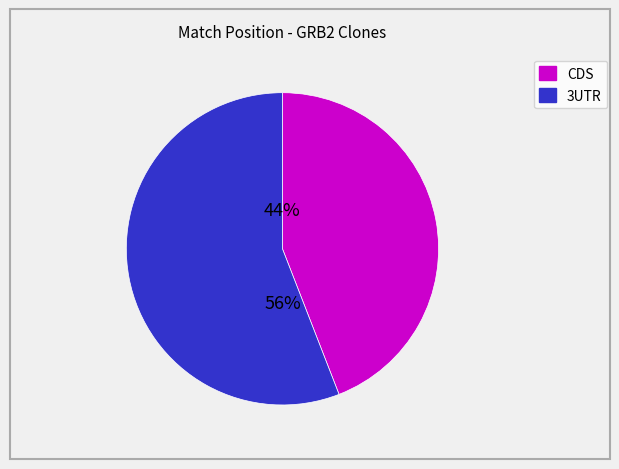

To the nearest percent, what is the difference between the largest and smallest slice percentages?

12%